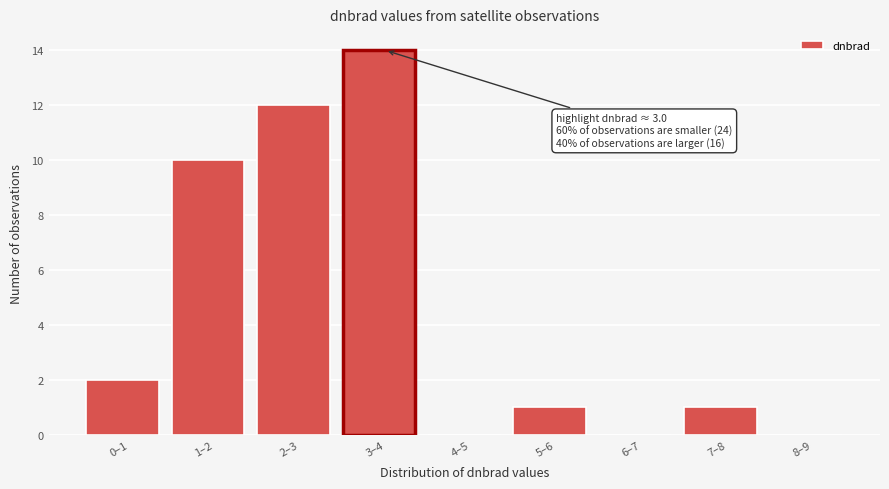

Reading right to left, what are all the values shown in this chart?

8–9=0	7–8=1	6–7=0	5–6=1	4–5=0	3–4=14	2–3=12	1–2=10	0–1=2